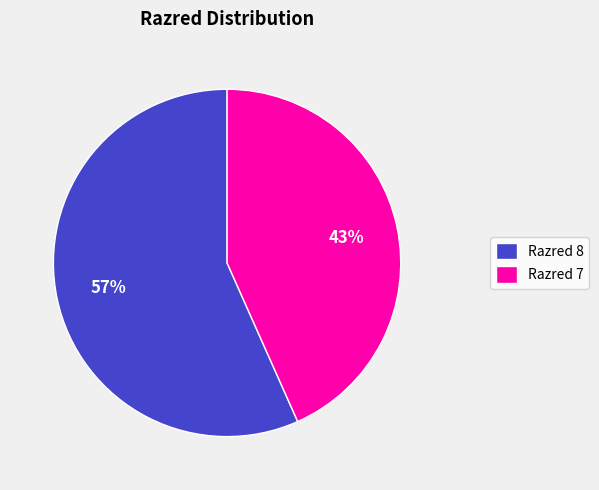

What is the ratio of the value at Razred 7 to the value at Razred 8?

0.8